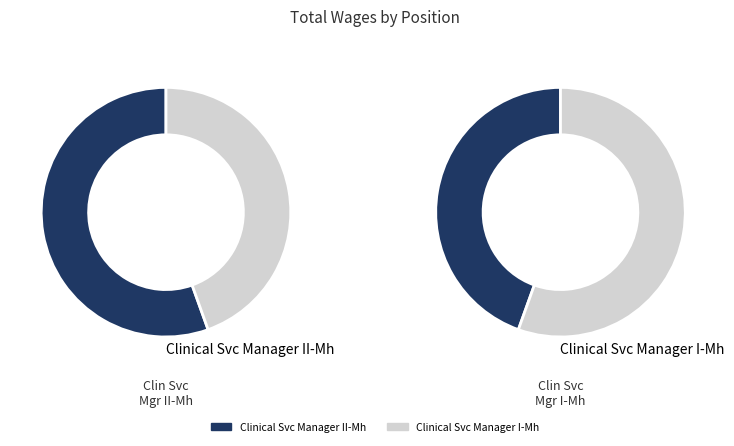

Which has a higher value, Clinical Svc Manager II-Mh or Clinical Svc Manager I-Mh?

Clinical Svc Manager II-Mh